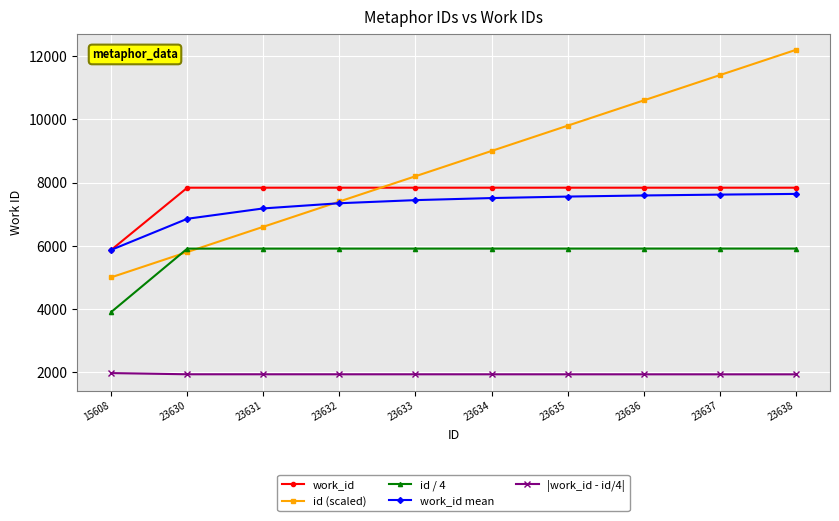

Rank the categories by id (scaled) value from highest to lowest.

23638, 23637, 23636, 23635, 23634, 23633, 23632, 23631, 23630, 15608